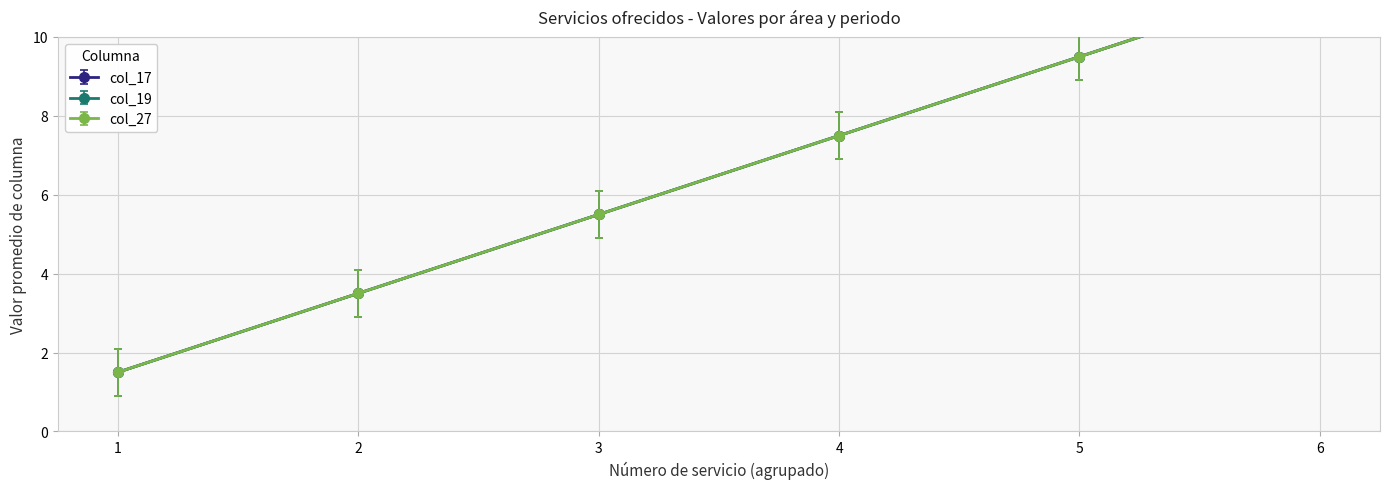

The col_29 series shows 1 at 1. True or false?

False